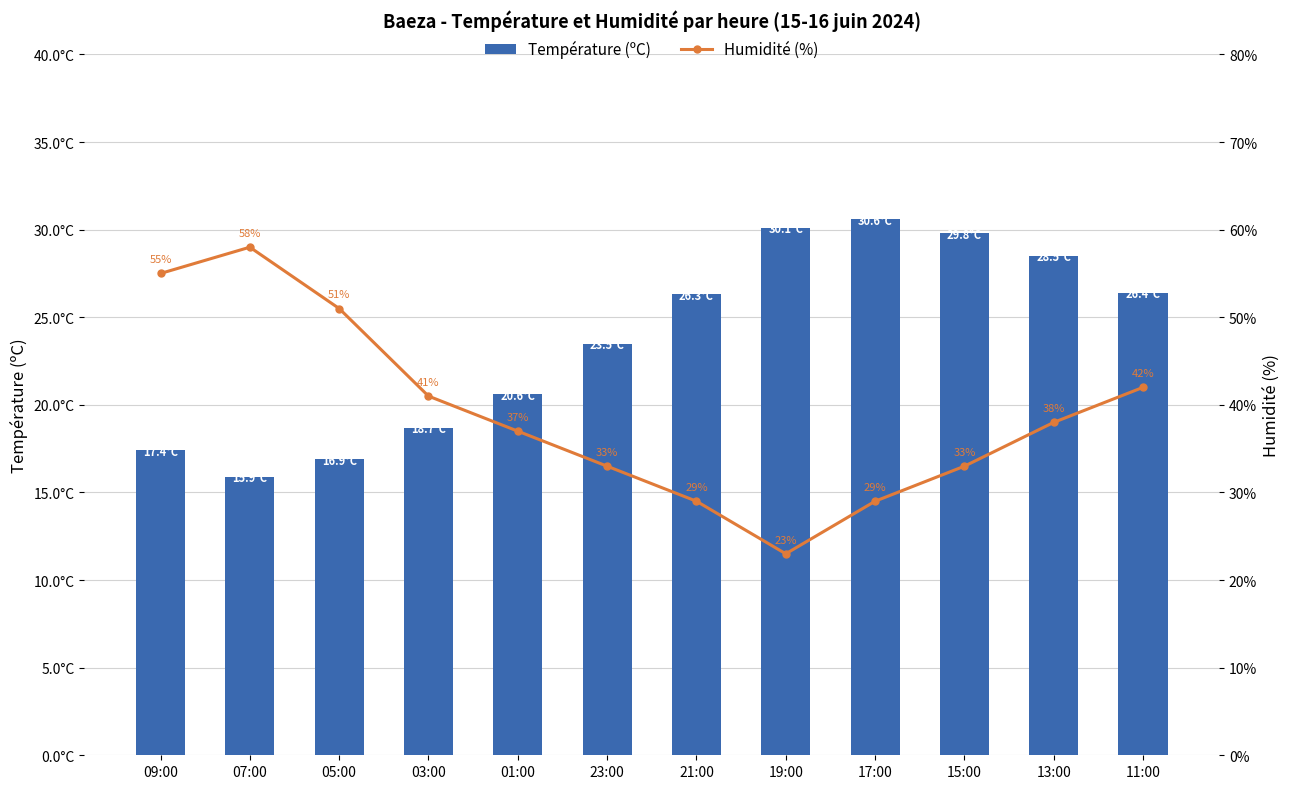

At which category is the sum across all series the highest?

07:00